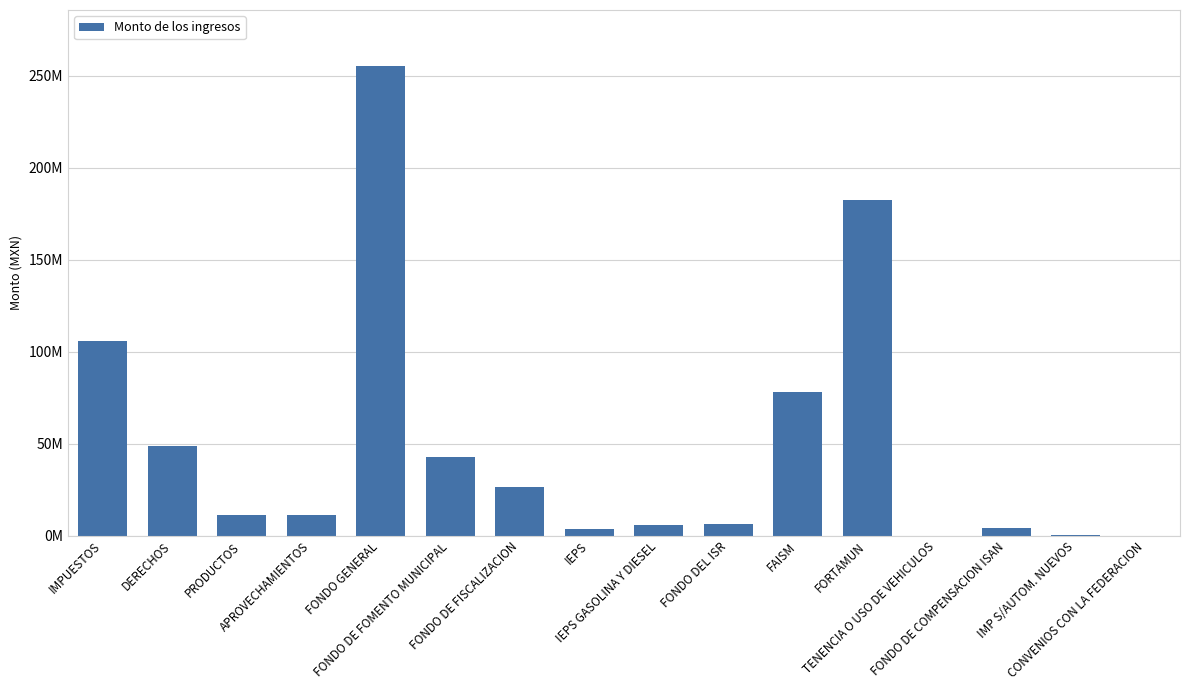

Are the bars horizontal?

No